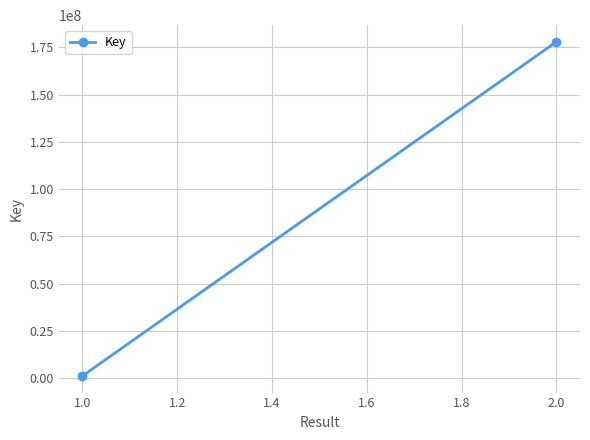

What is the sum of all values?

179048757